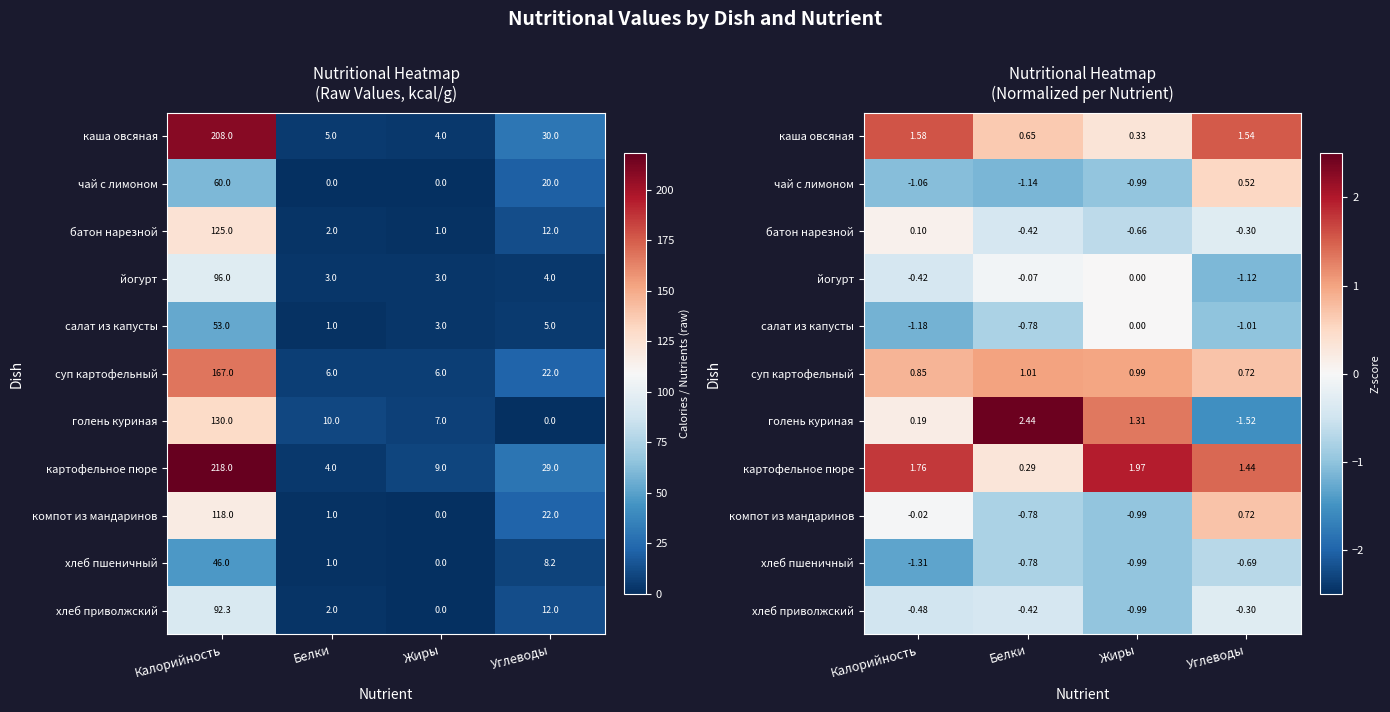

List the labels in order of компот из мандаринов value, largest first.

Углеводы, Калорийность, Белки, Жиры